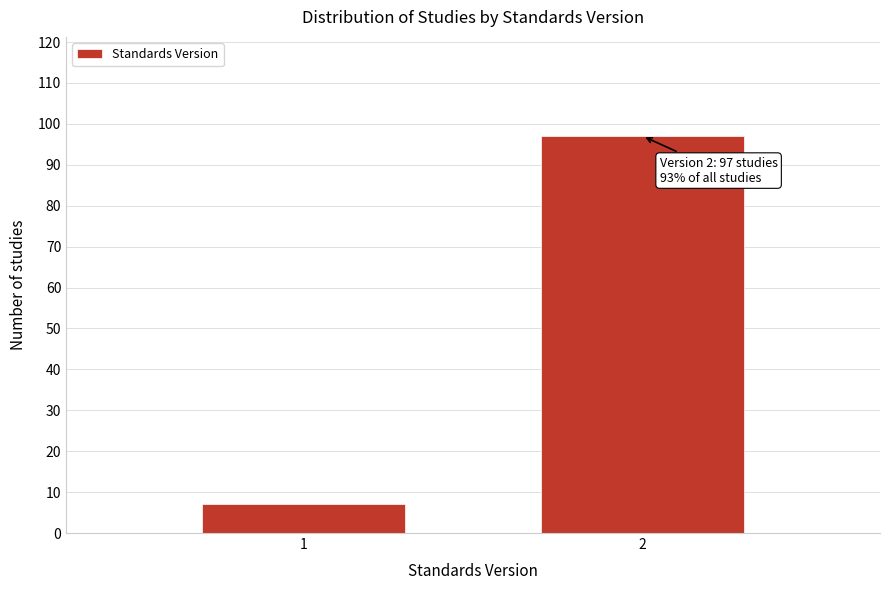

Reading left to right, extract all data points from this chart.

7	97